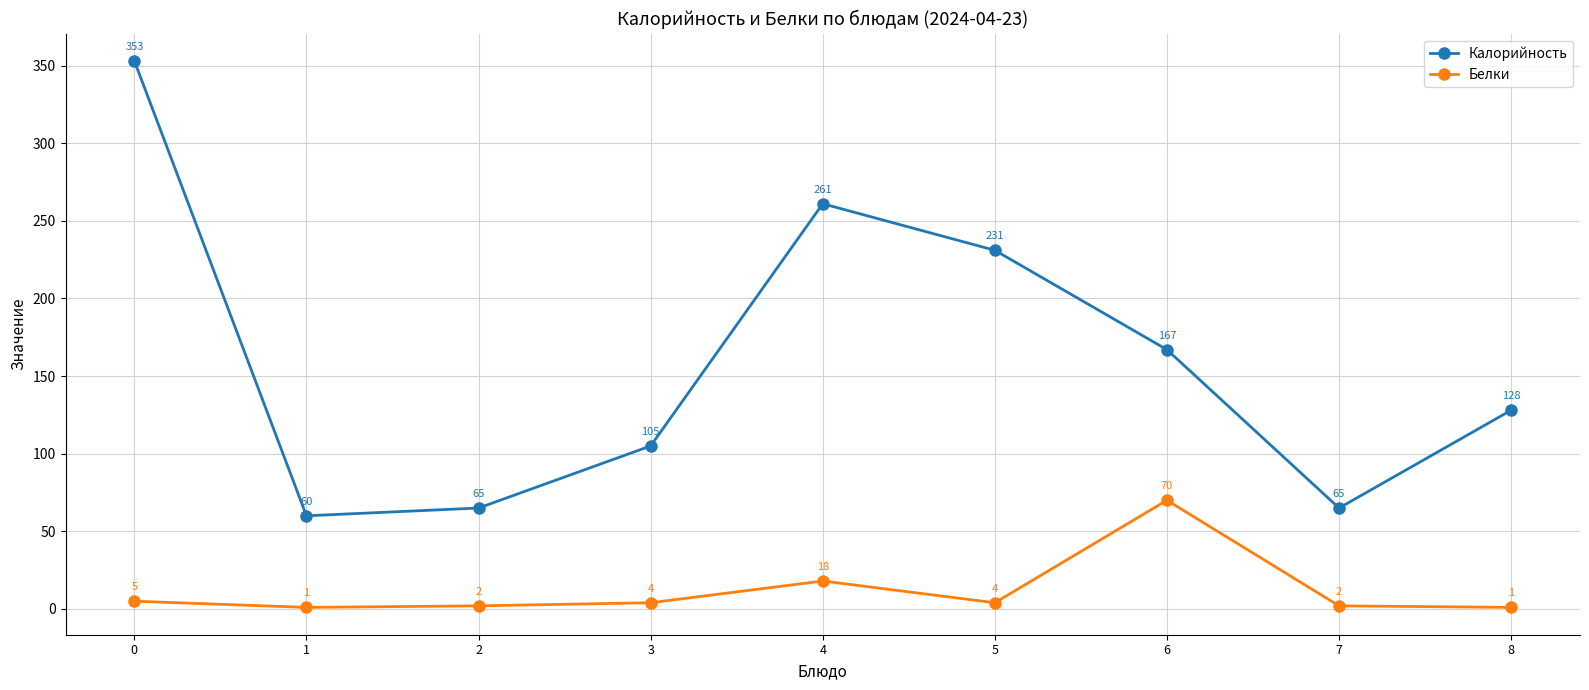

True or false: Калорийность and Белки cross at least once.

False